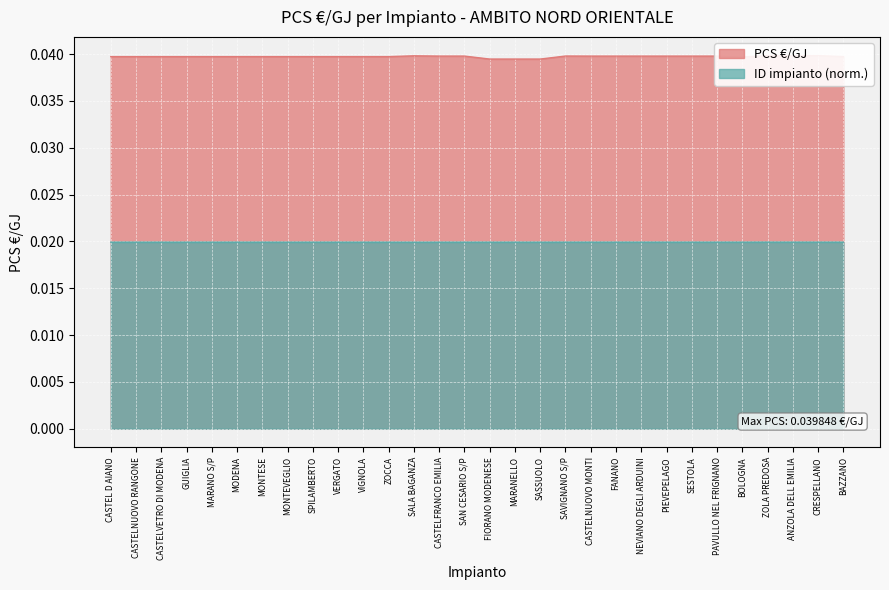

Where is the first local minimum for ID impianto?

SALA BAGANZA